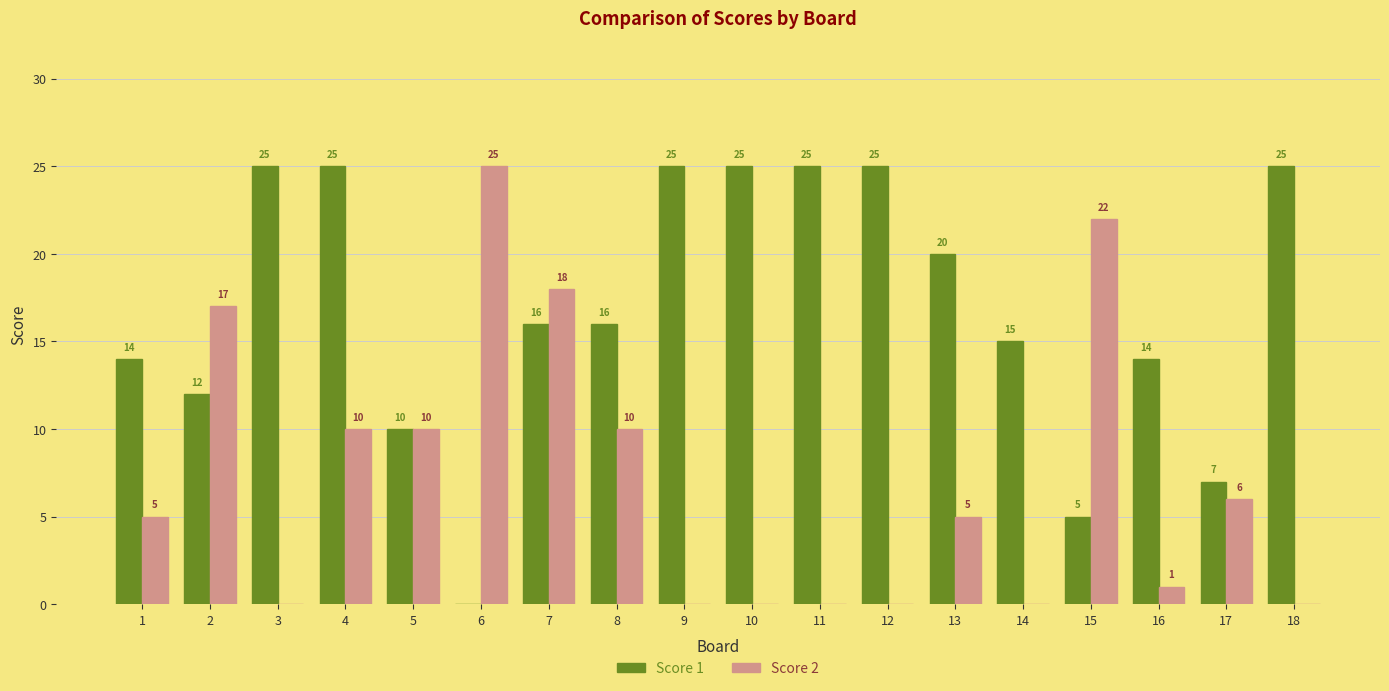

Are the bars grouped side by side (vs. stacked)?

Yes